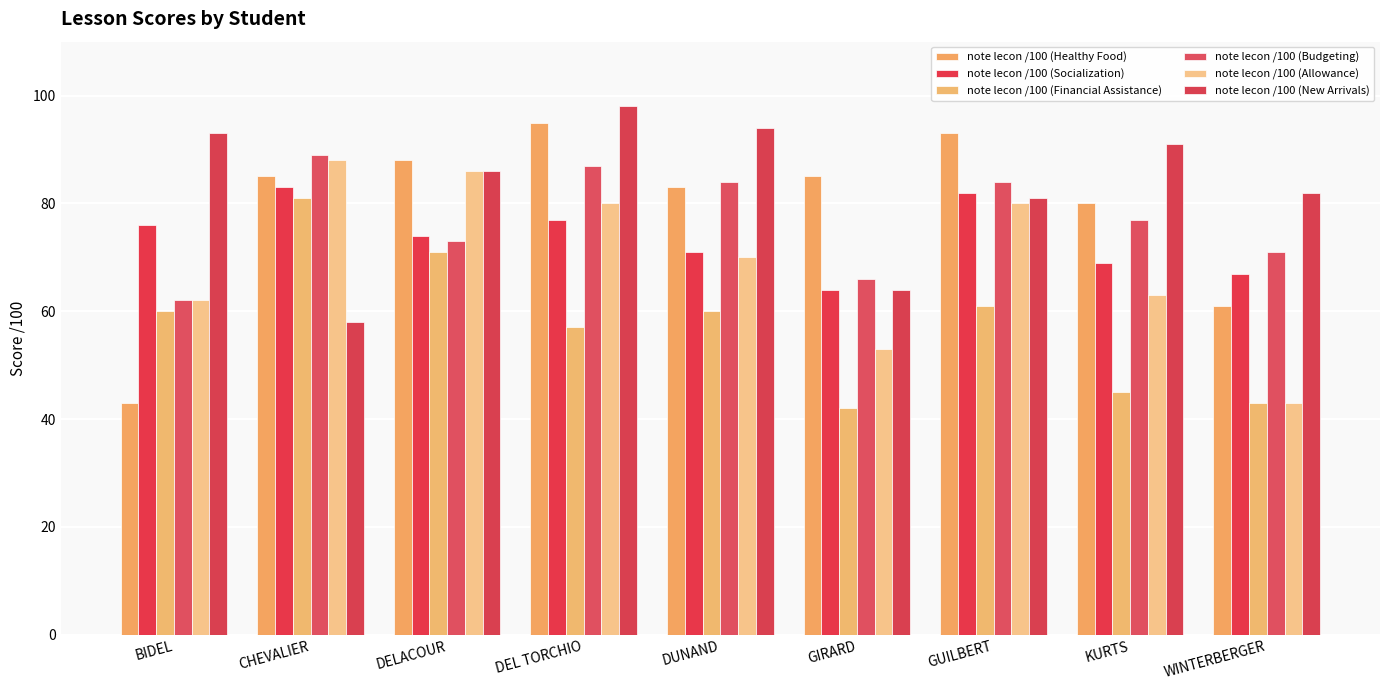

What is the highest value of the note lecon /100 (Budgeting) series?

89